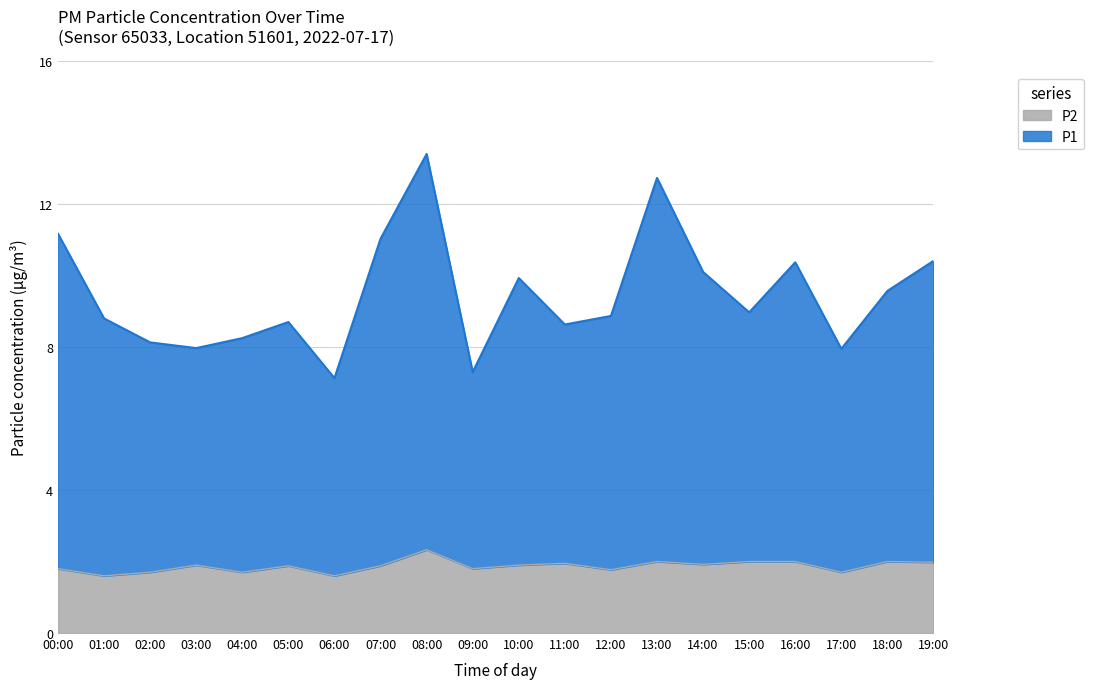

What is the average value of the P2 series?

1.9